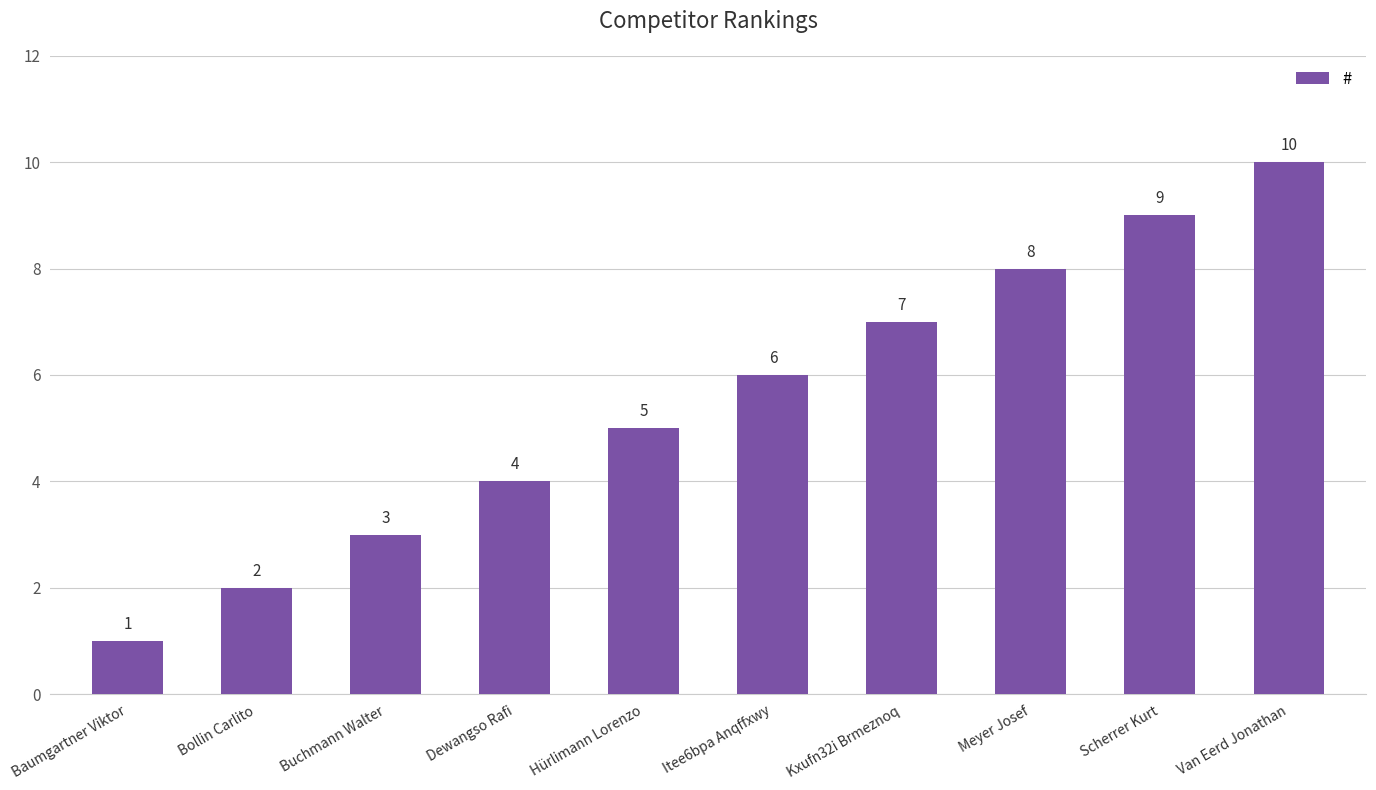

What is the difference between the maximum and minimum values?

9